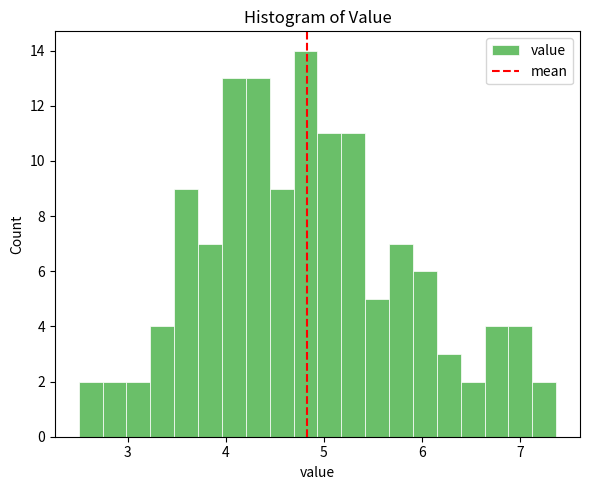

Around what value on the x-axis is the tallest bar? Give the approximate position of its centre, as read against the axis.

4.8